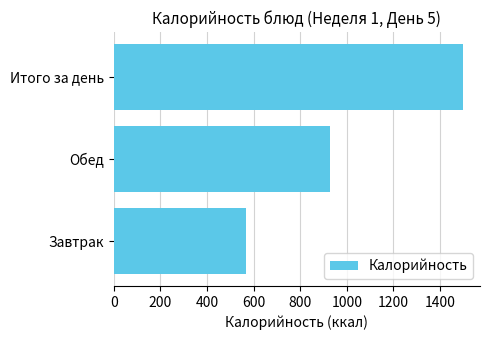

At which label is the value closest to 1031?

Обед